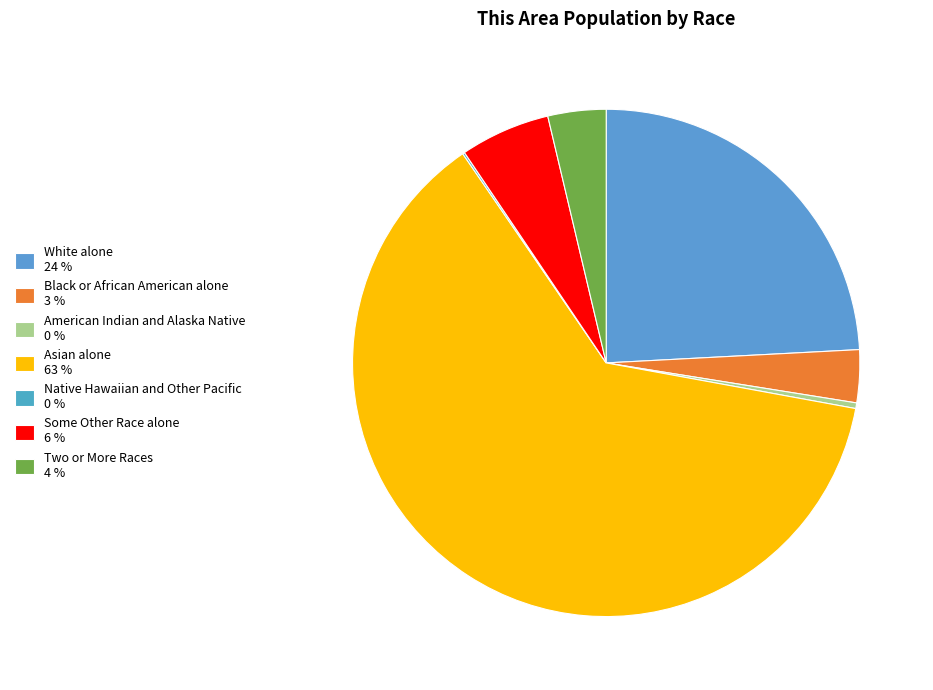

What is the smallest slice in the pie chart?

Native Hawaiian and Other Pacific